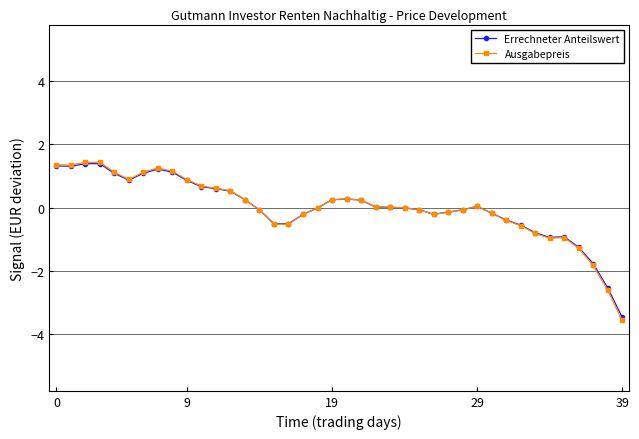

True or false: Errechneter Anteilswert has more than 2 interior local peaks.

True